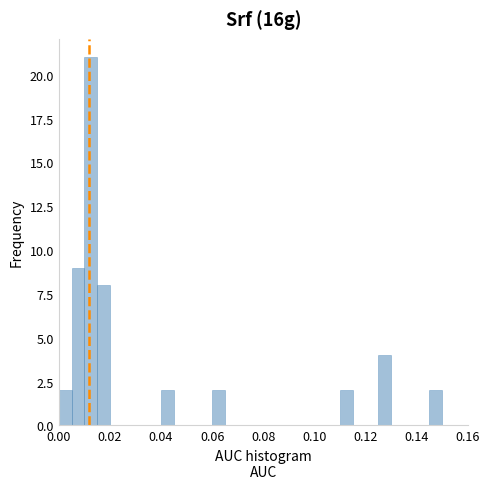

Read against the x-axis, roughly where is the centre of the tallest bar?

0.012